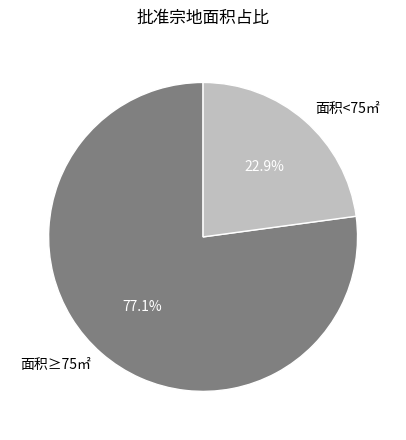

Between 面积≥75㎡ and 面积<75㎡, which is larger?

面积≥75㎡